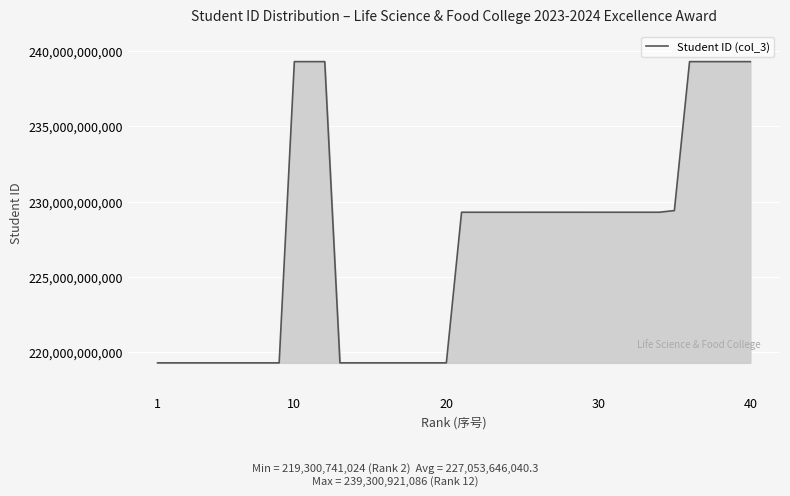

How many values are below 229300741057?

20